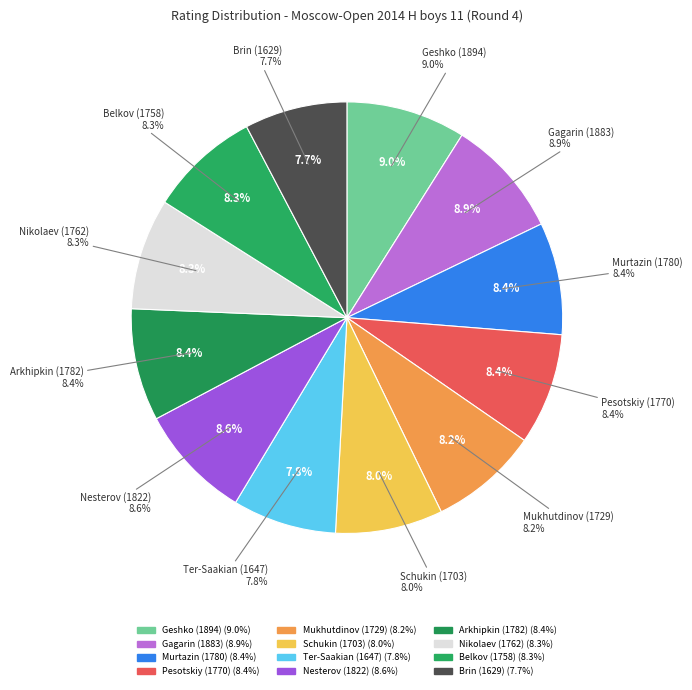

Is the sum of 1629 and 1822 greater than half?

No